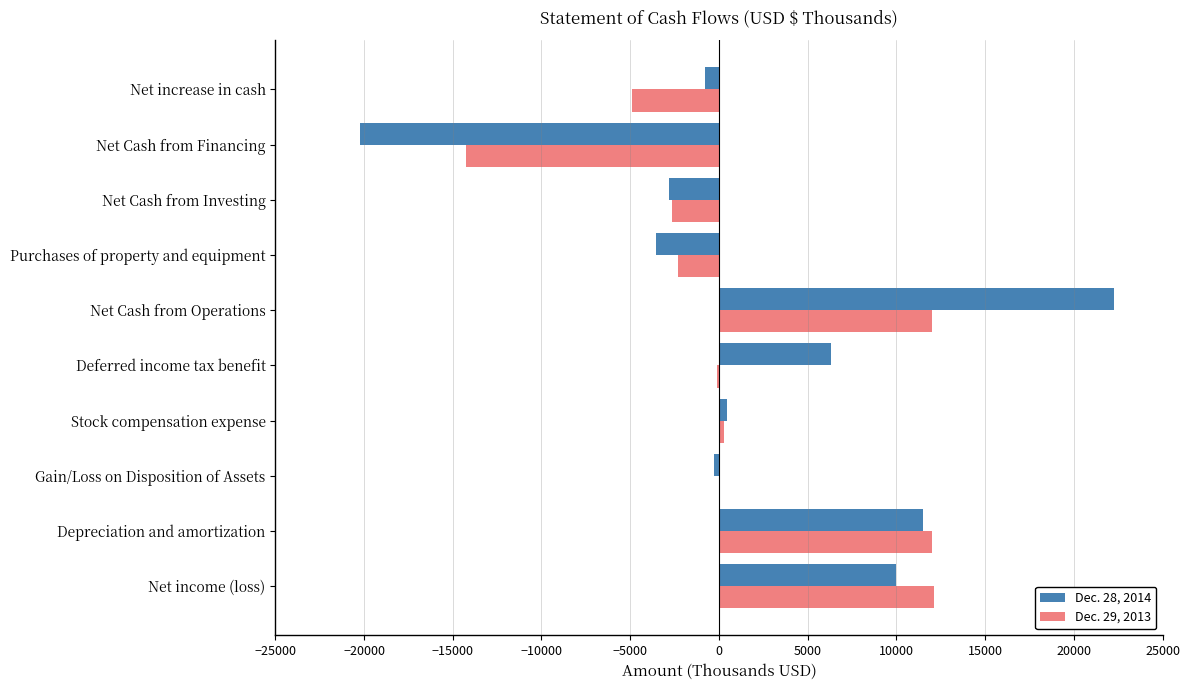

Which series has the largest total across all categories?

Dec. 28, 2014